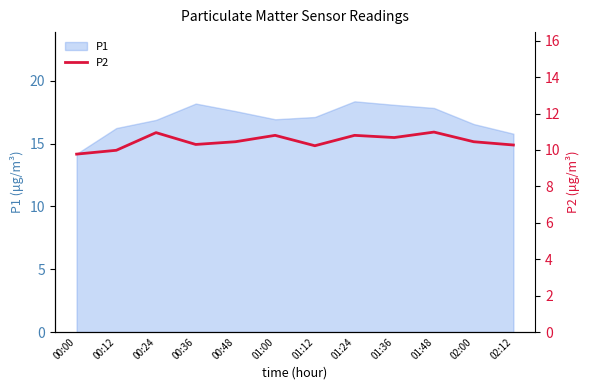

What is the label of the 4th point from the left?

00:36